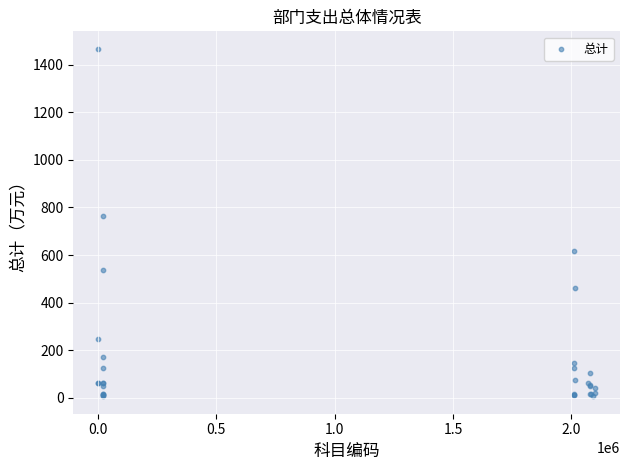

What Y value in the scatter plot is closest to 736?

765.1